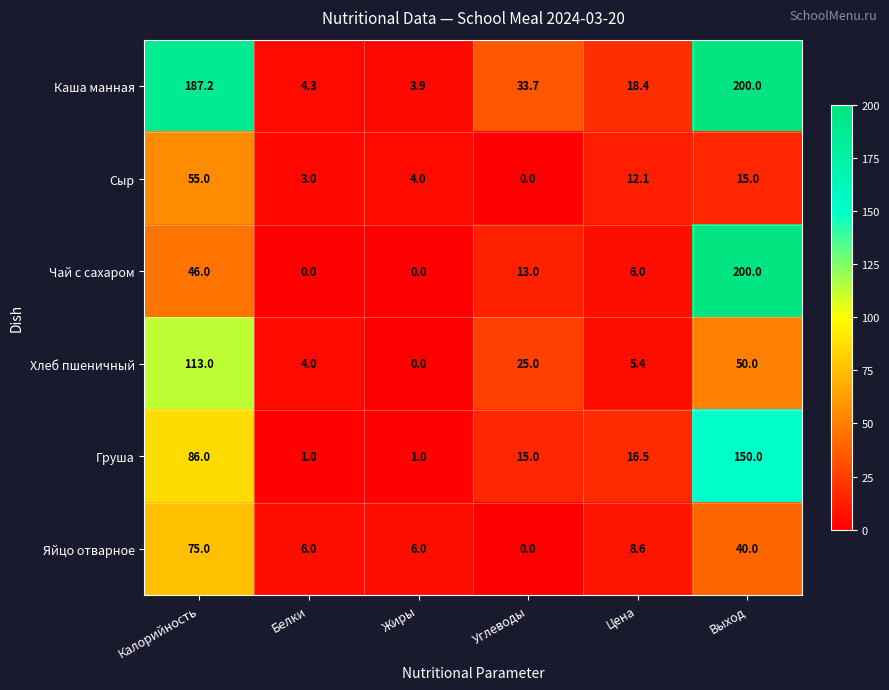

Is the value of Хлеб пшеничный at Углеводы greater than the value of Сыр at Выход?

Yes